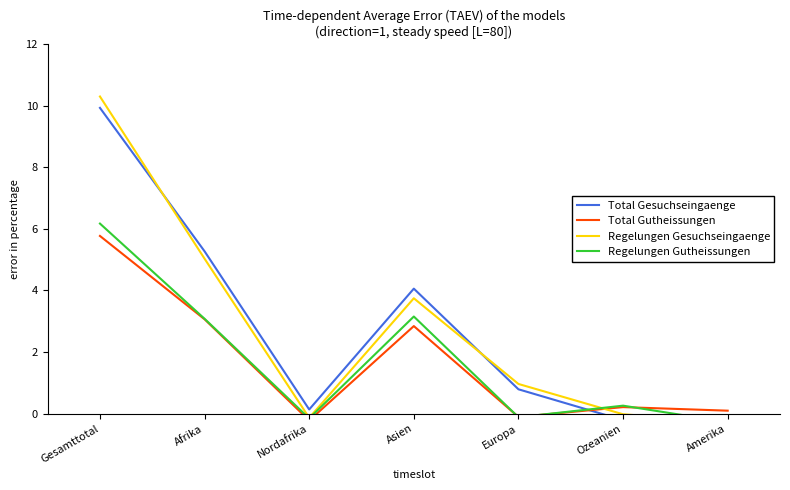

What is the difference between the Regelungen Gutheissungen values at Asien and Ozeanien?

2.9